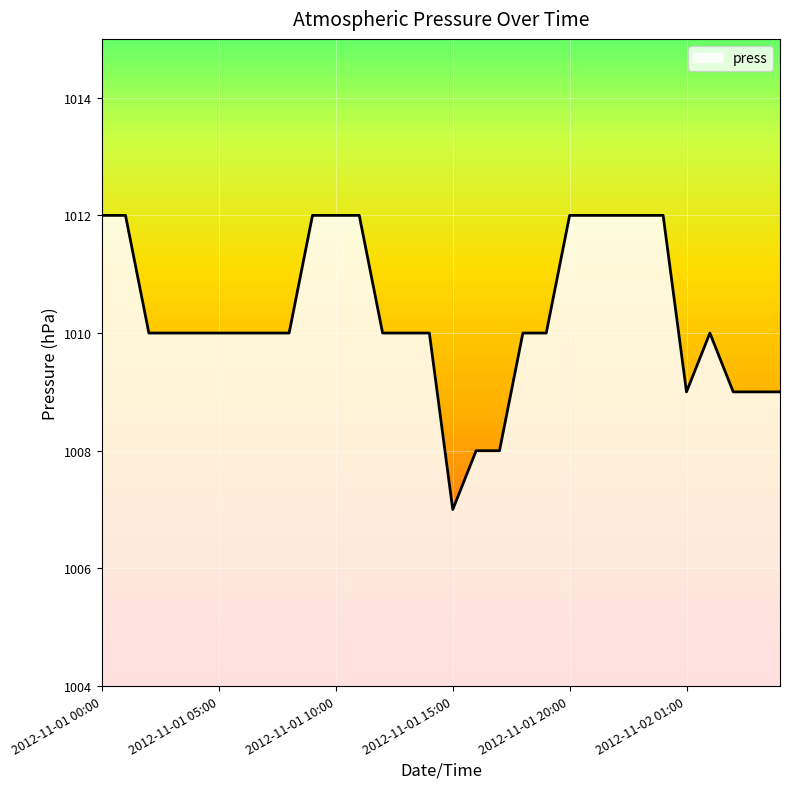

What is the maximum value shown in the chart?

1012